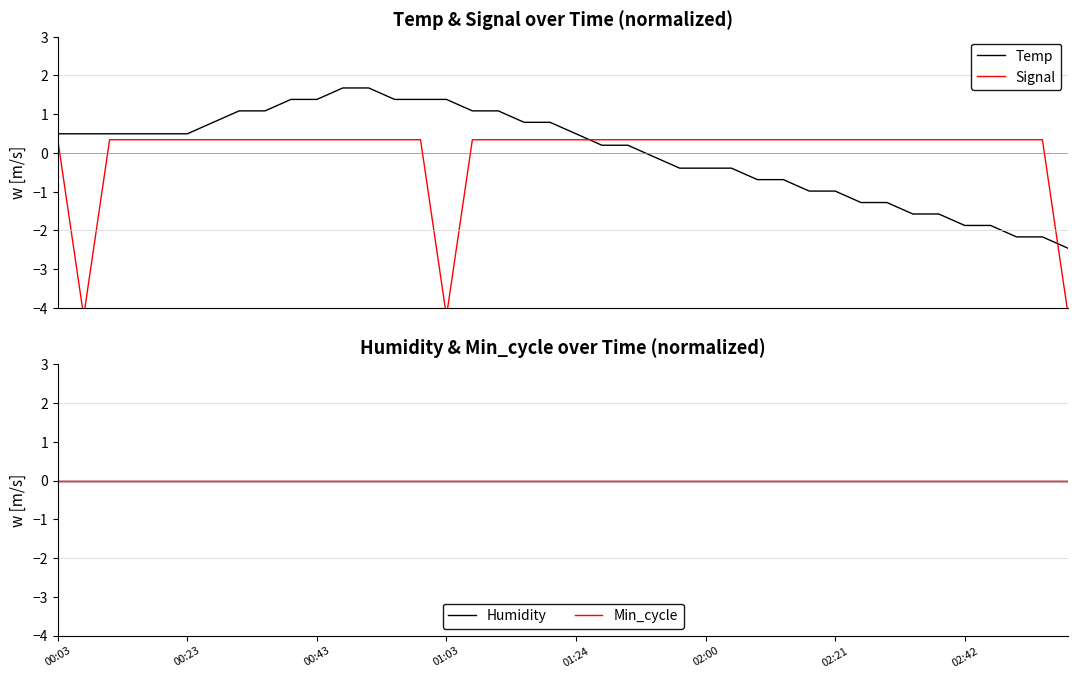

After their last crossing, which series has the higher values: Signal or Humidity?

Humidity